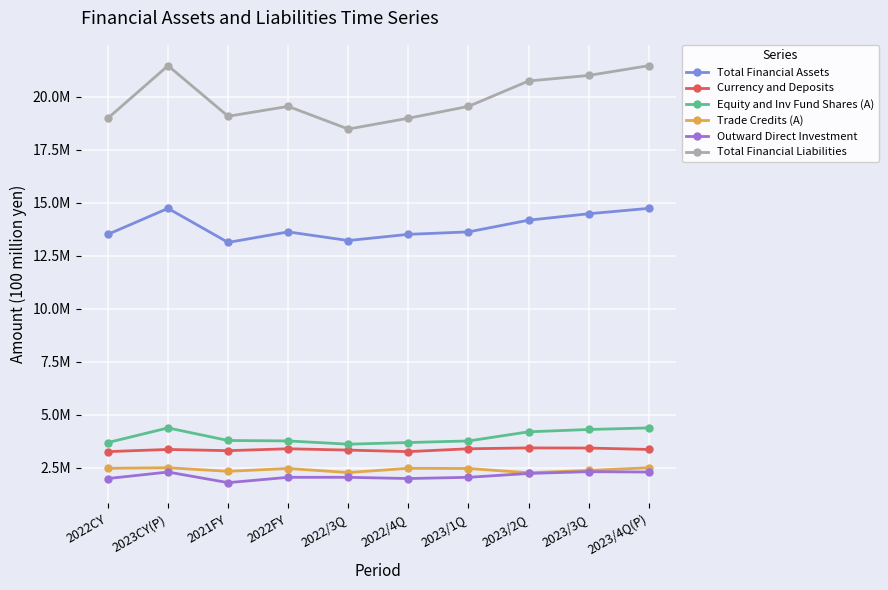

What is the total value across all series at 2023/1Q?

44845331